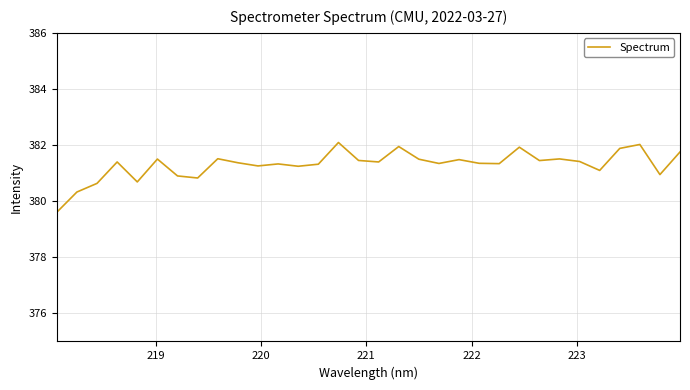

What is the maximum value shown in the chart?

382.1